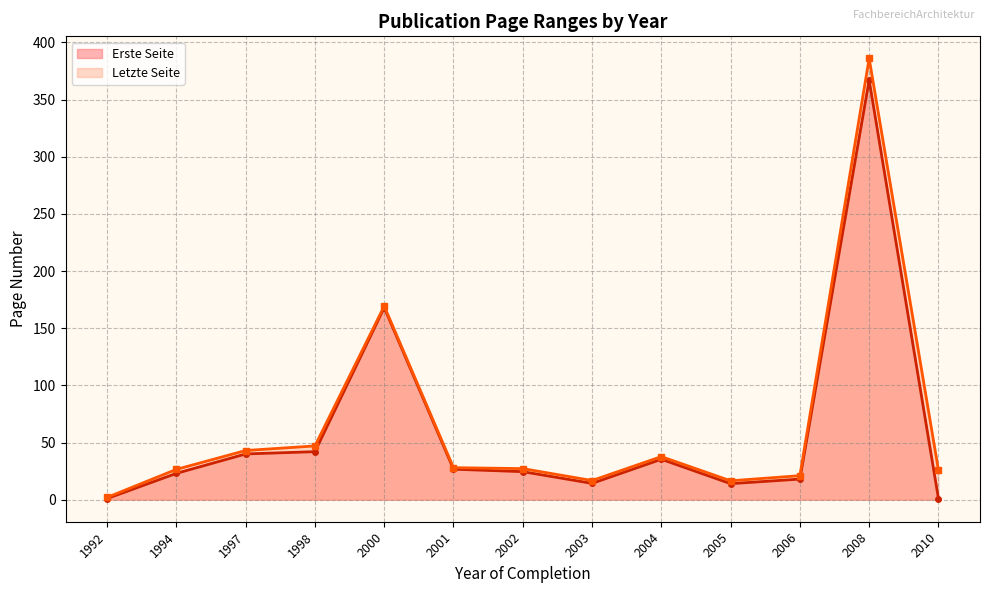

True or false: Letzte Seite and Erste Seite cross at least once.

False